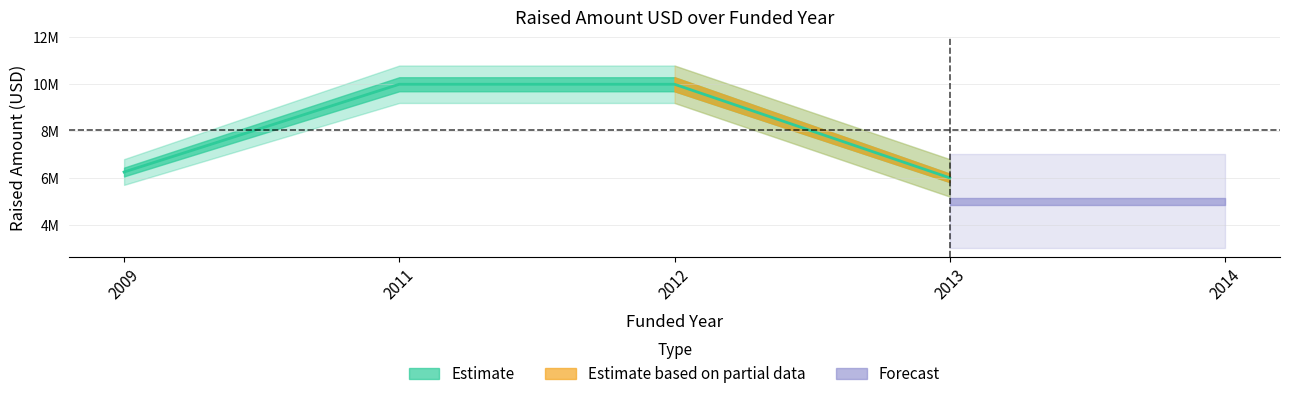

What is the average value?

8062500